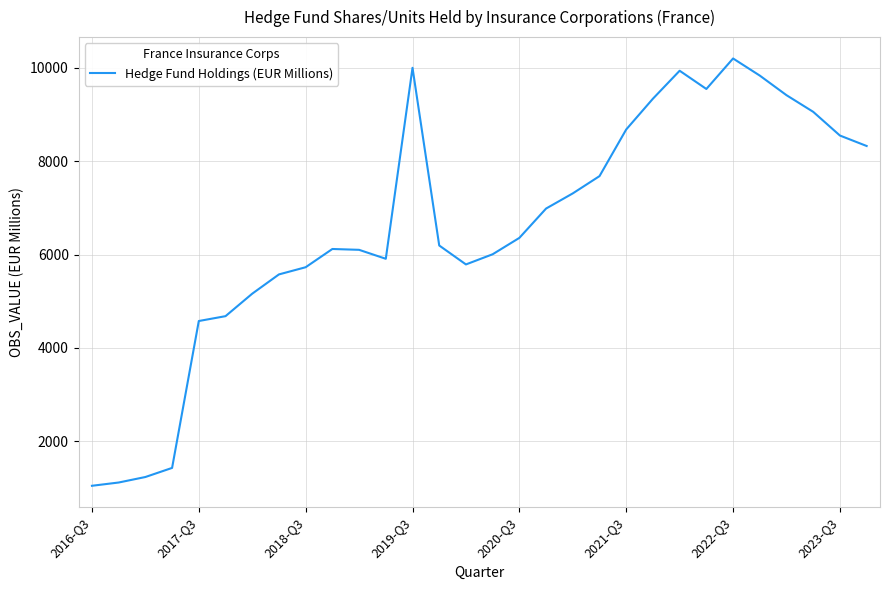

What is the difference between the maximum and minimum values?

9160